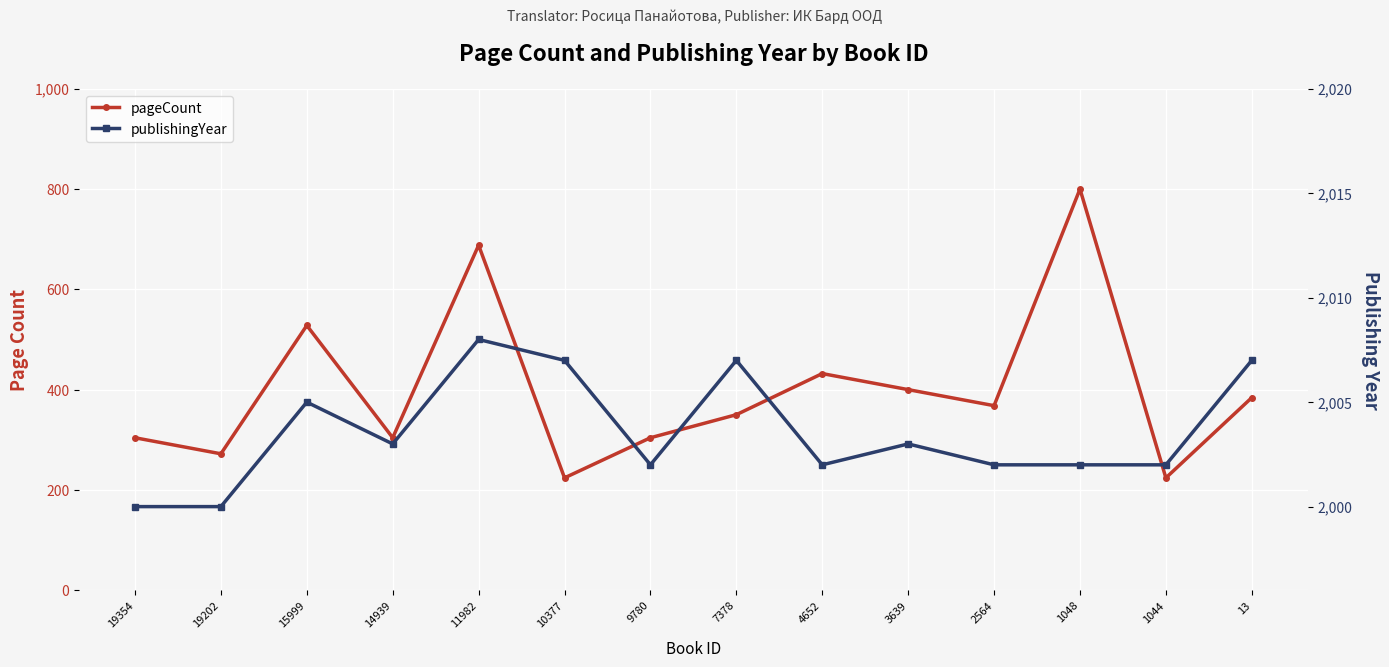

Where is the first local minimum for publishingYear?

14939